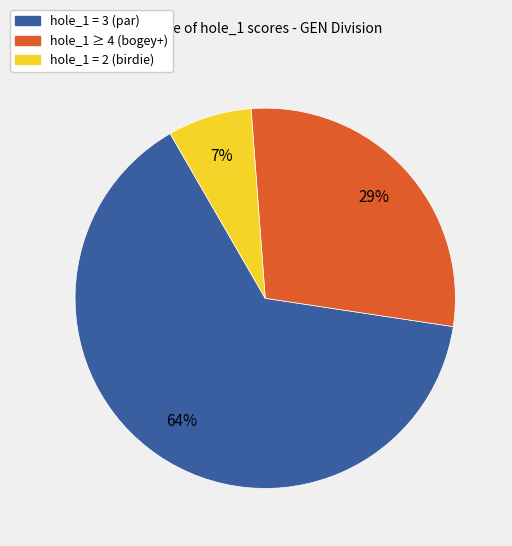

Is there any slice that represents more than half of the pie?

Yes